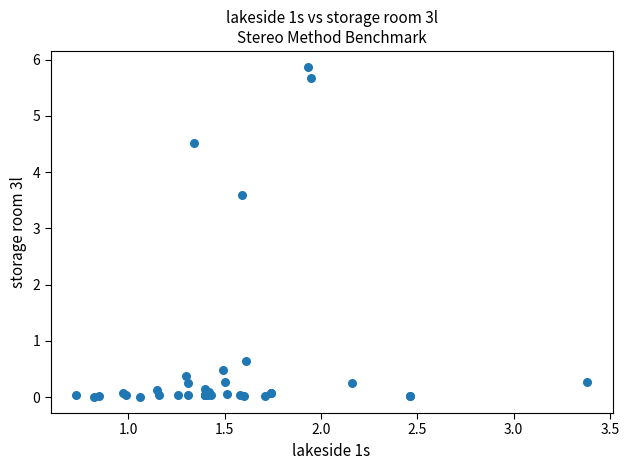

What Y value in the scatter plot is closest to 2?

0.7